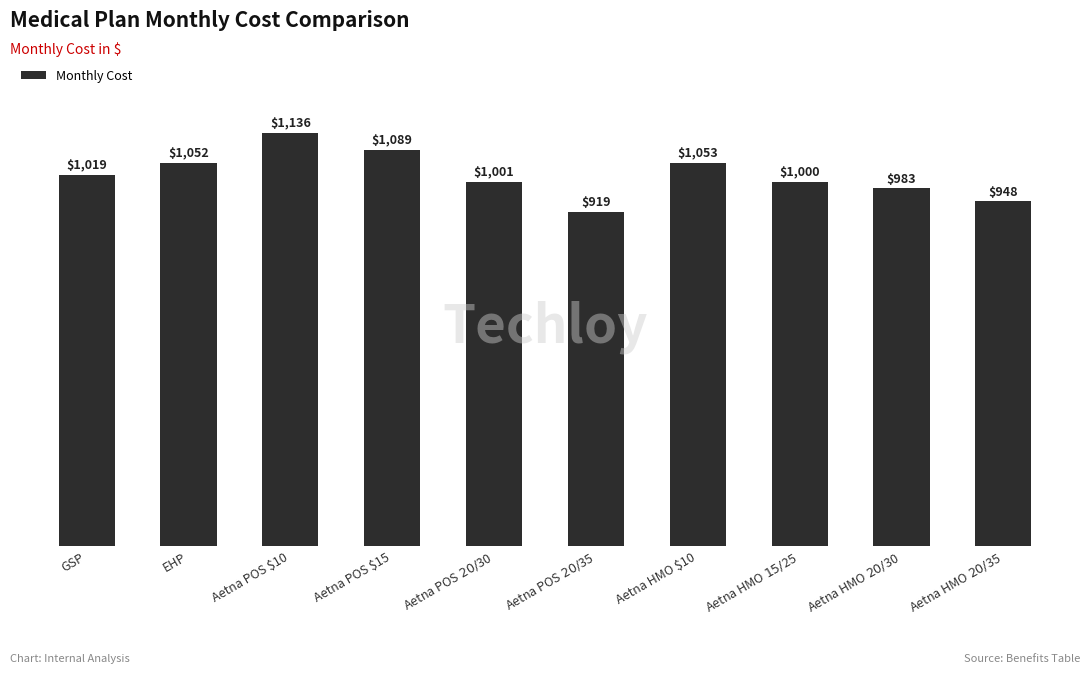

True or false: the data shows 1019 at GSP.

True